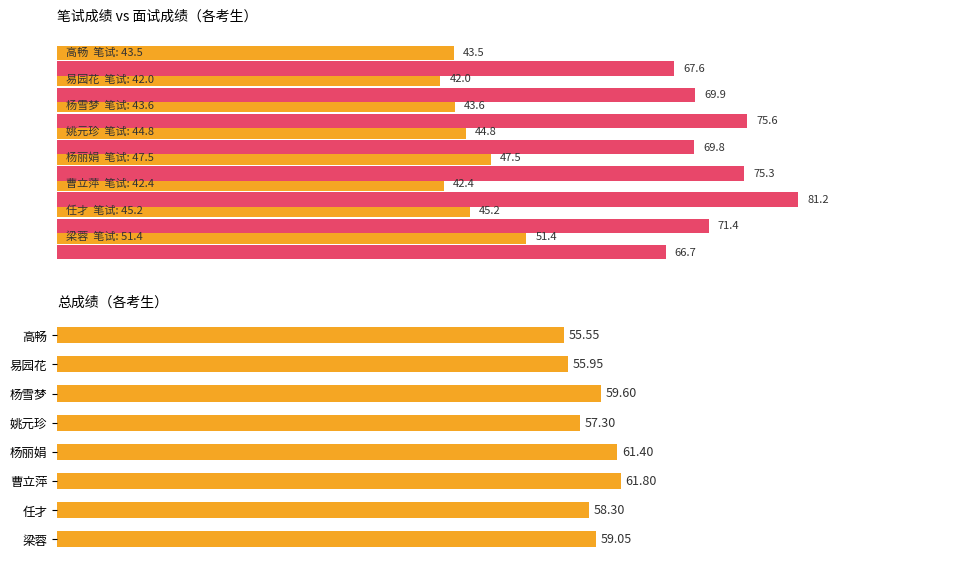

The value of 总成绩 at 曹立萍 is 41.9. True or false?

False